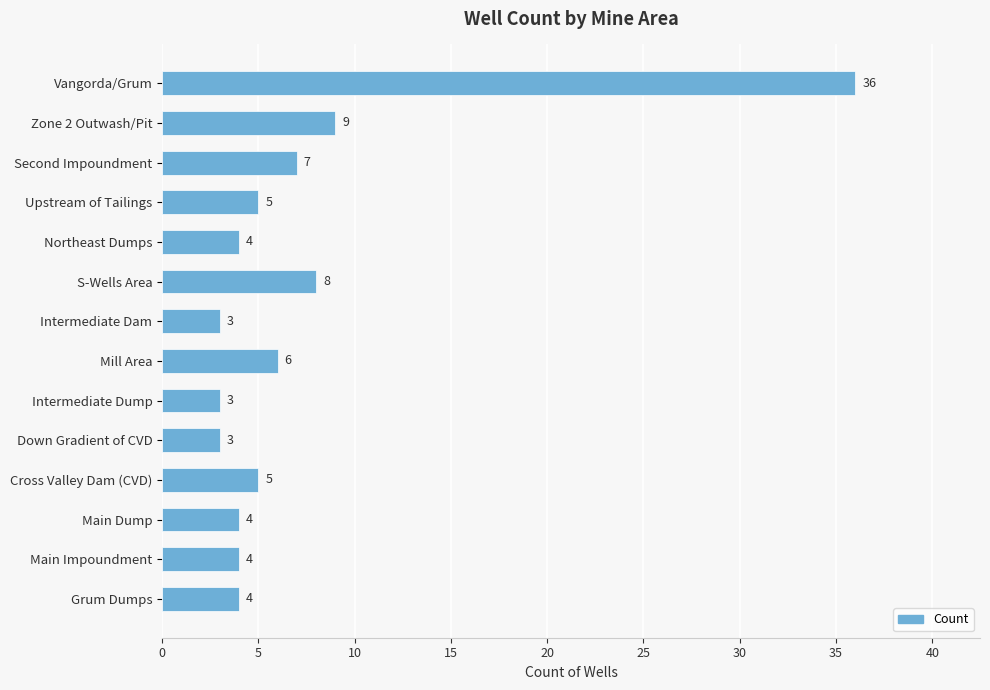

Approximately how many times larger is the value at Main Impoundment compared to Northeast Dumps?

1.0